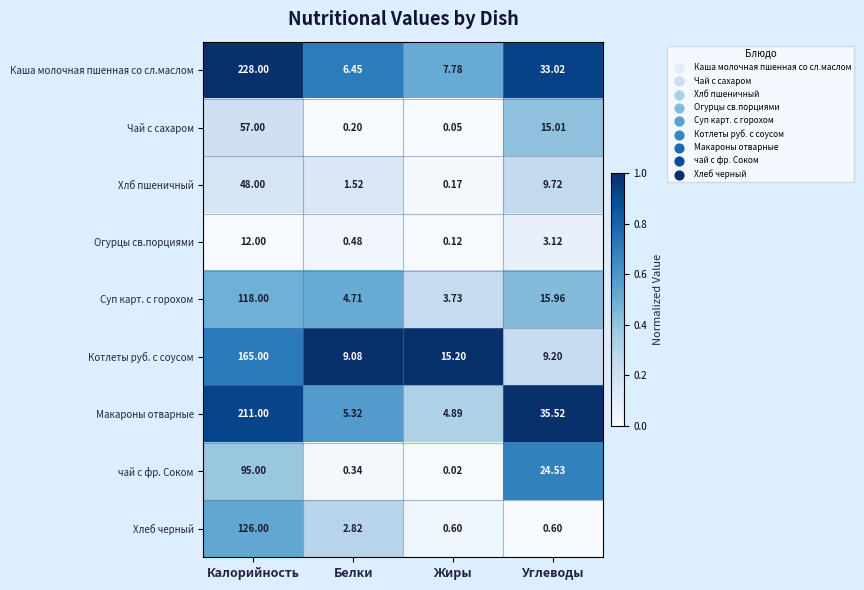

At which label does Котлеты руб. с соусом reach its minimum?

Белки